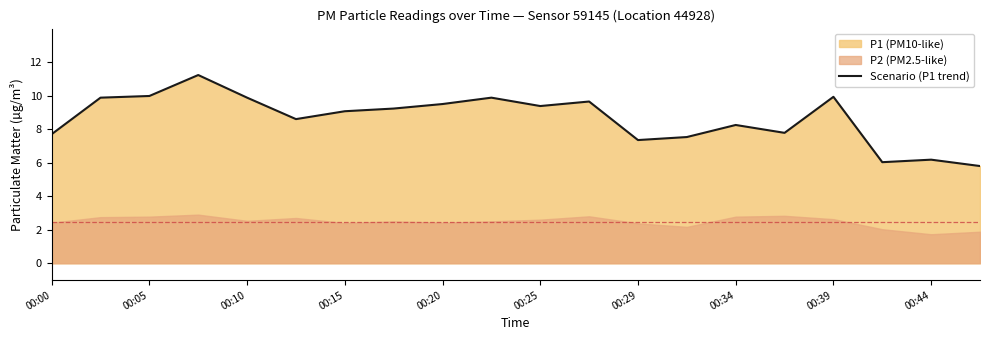

True or false: the data has more than 1 interior local peaks.

True